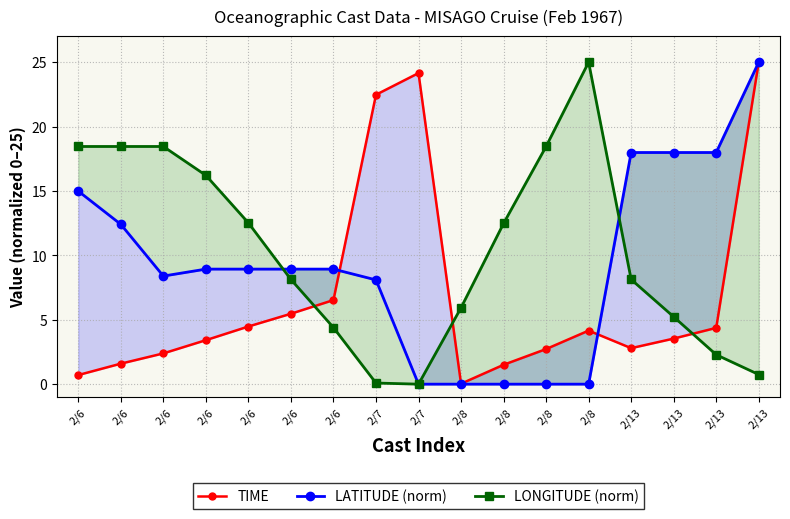

What is the sum of all TIME values?

115.3